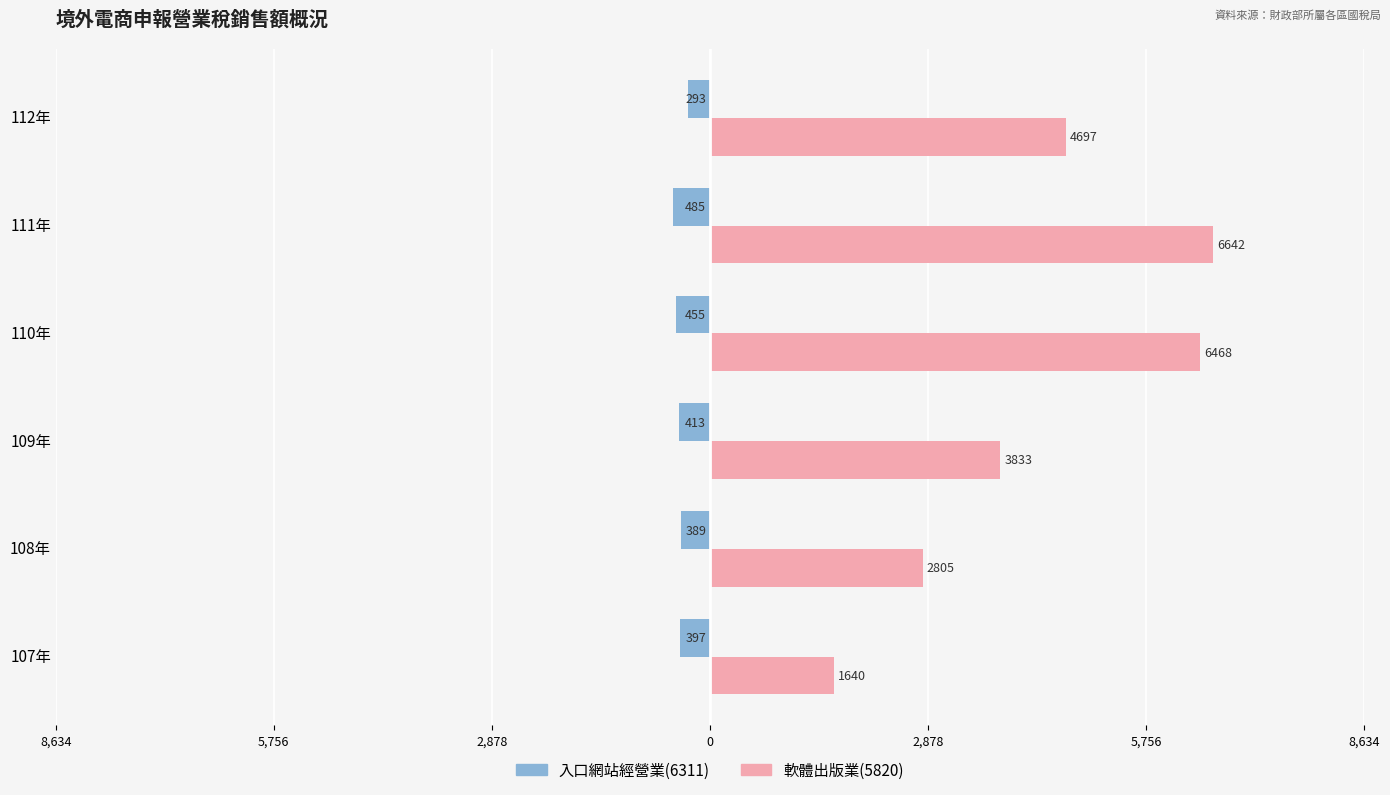

List the series in order of their overall mean, lowest first.

入口網站經營業(6311), 軟體出版業(5820)